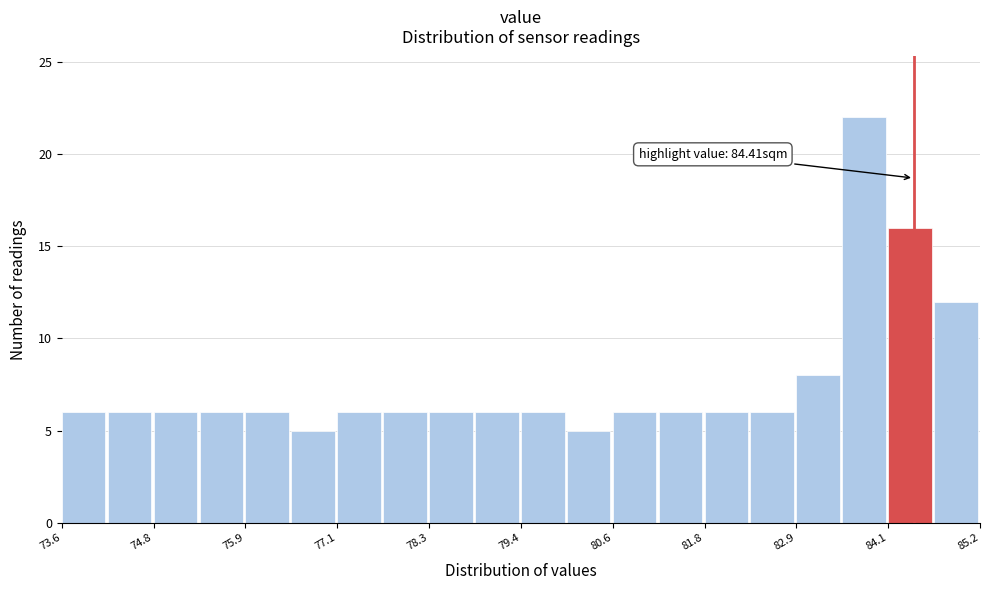

Around what value on the x-axis is the tallest bar? Give the approximate position of its centre, as read against the axis.

83.8